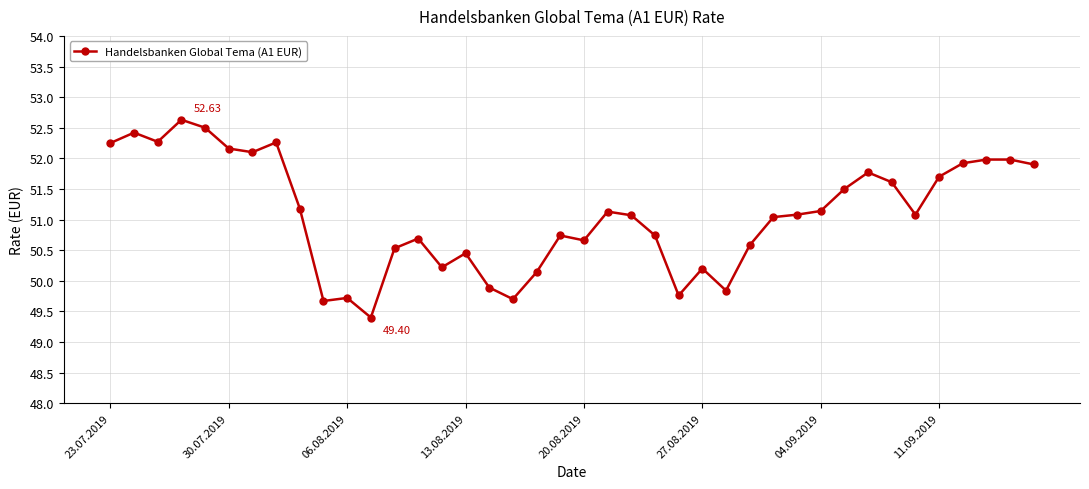

What is the difference between the maximum and minimum values?

3.2